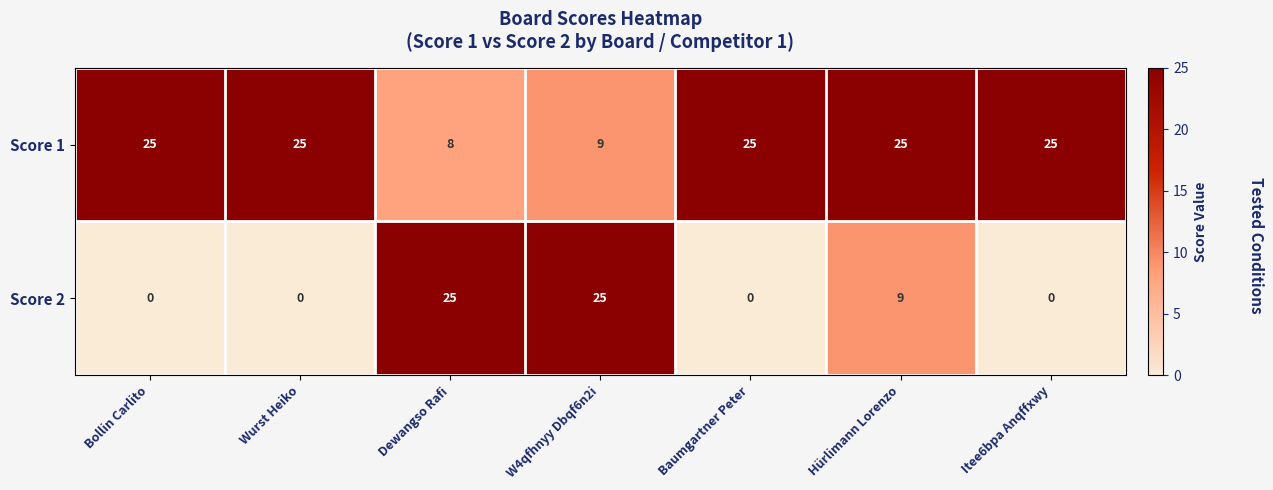

Is the value of Score 2 at Bollin Carlito greater than the value of Score 1 at Bollin Carlito?

No